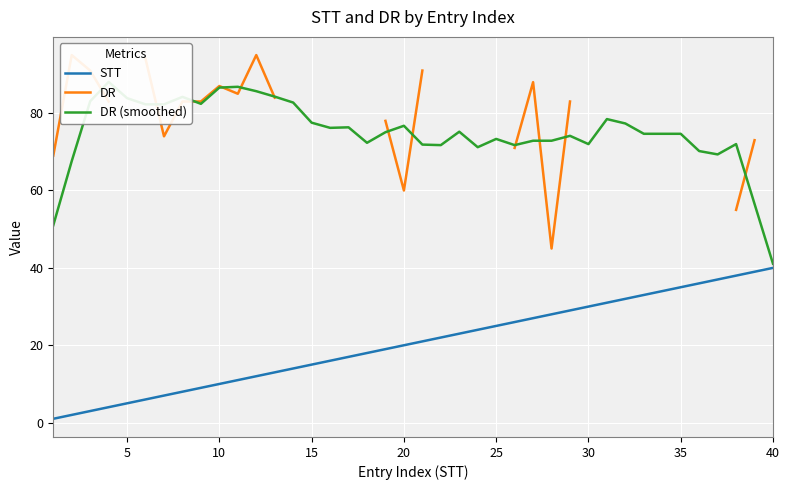

What is the minimum value for STT?

1